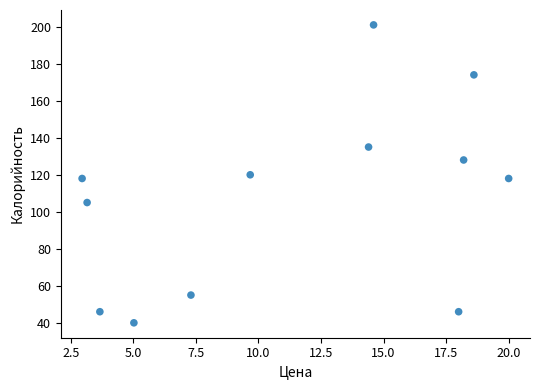

What is the range of Y values (max minus min)?

161